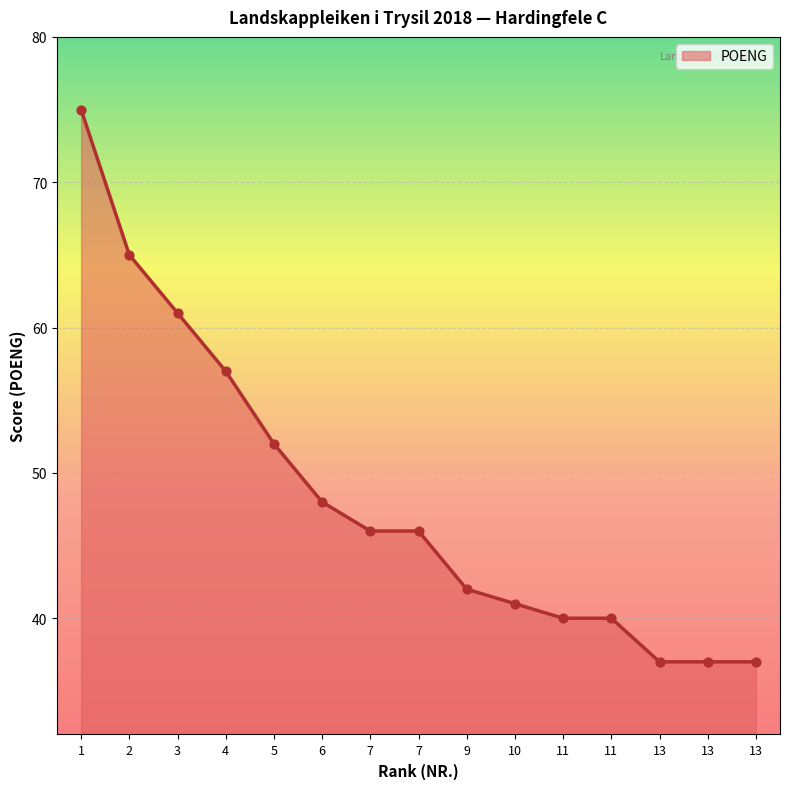

What is the ratio of the value at 9 to the value at 13?

1.1